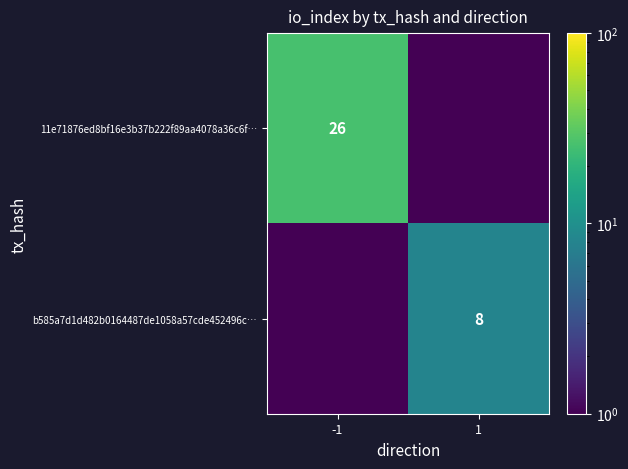

The value of b585a7d1d482b0164487de1058a57cde452496c… at 1 is 3.1. True or false?

False